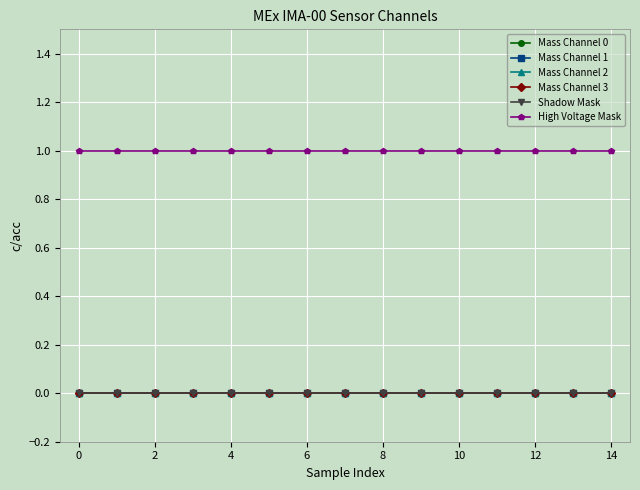

Is this an area chart (filled region under the line)?

No